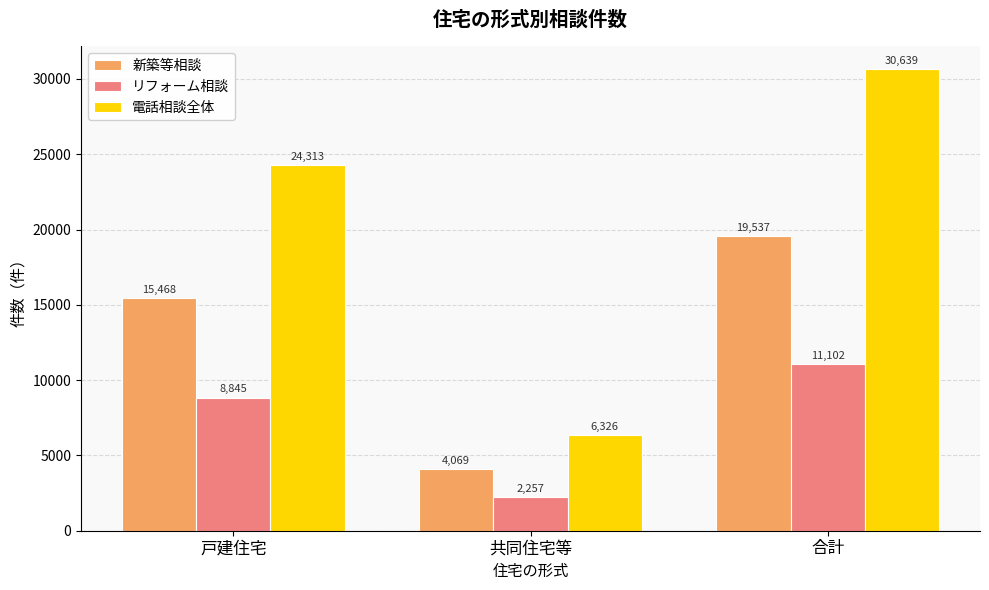

At how many categories does at least one series exceed 9712?

2